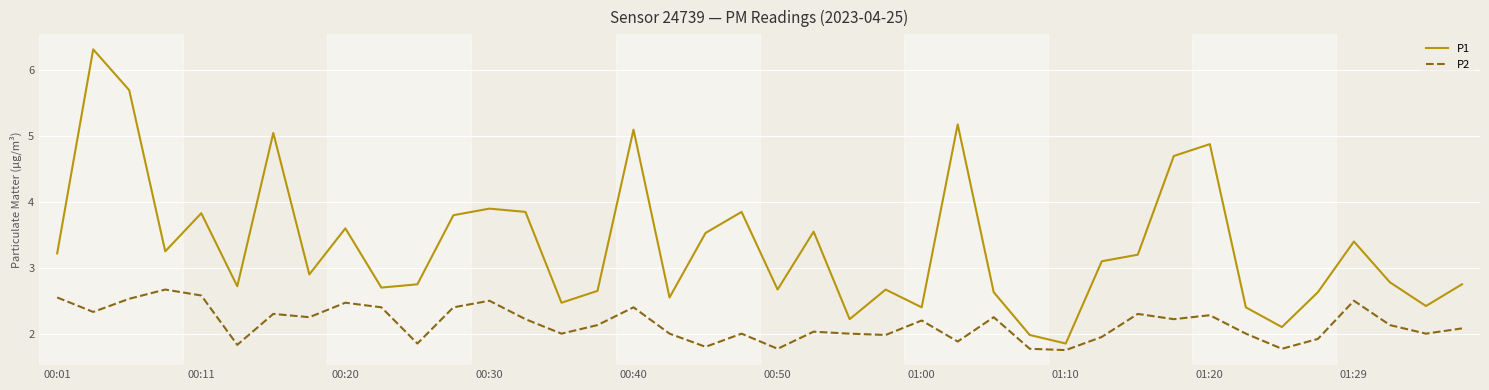

Which series has the largest total across all categories?

P1